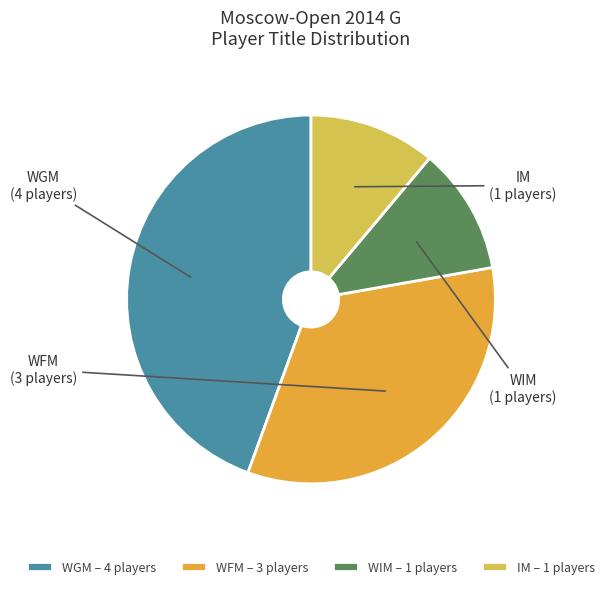

Which has a higher value, IM or WGM?

WGM